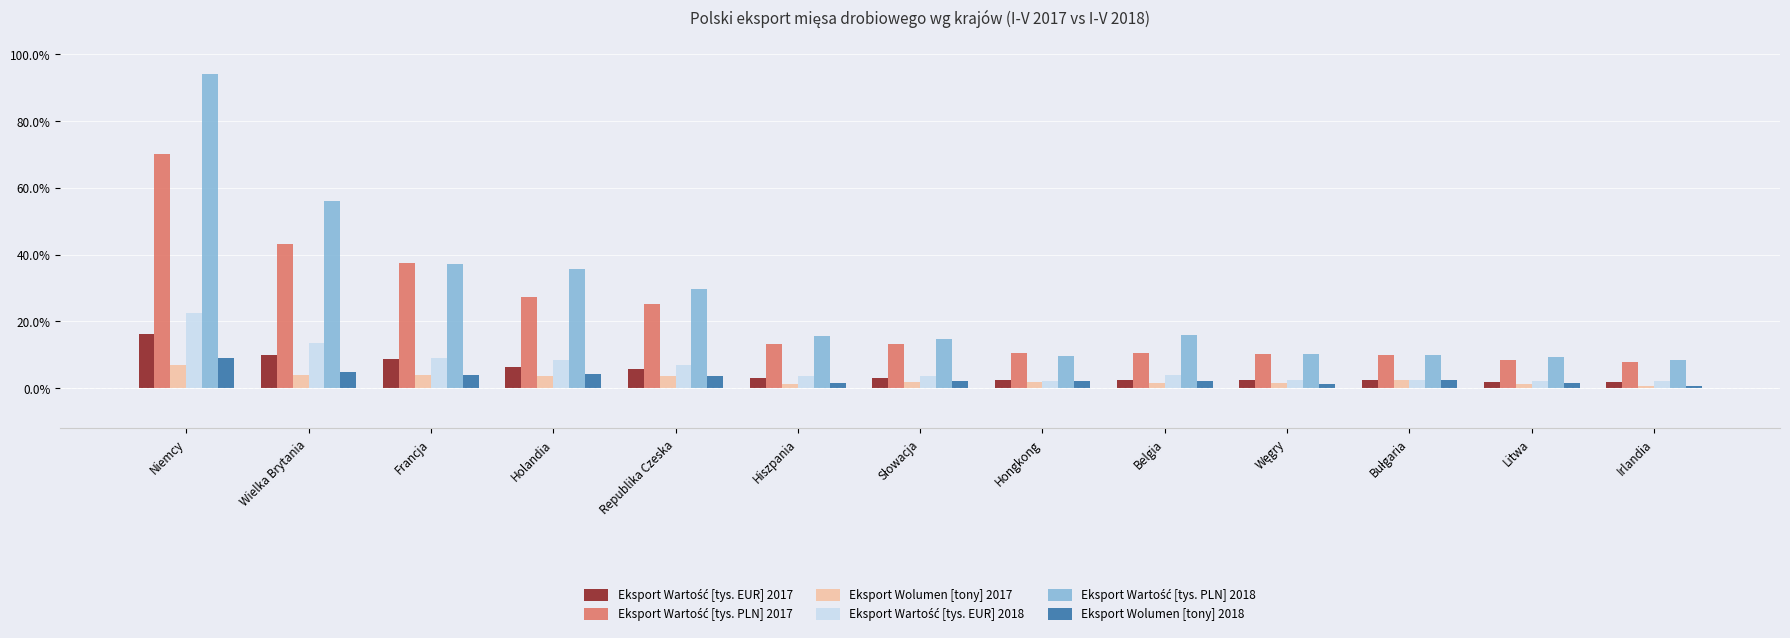

What is the difference between the maximum and minimum values in the Eksport Wartość [tys. PLN] 2017 series?

0.6